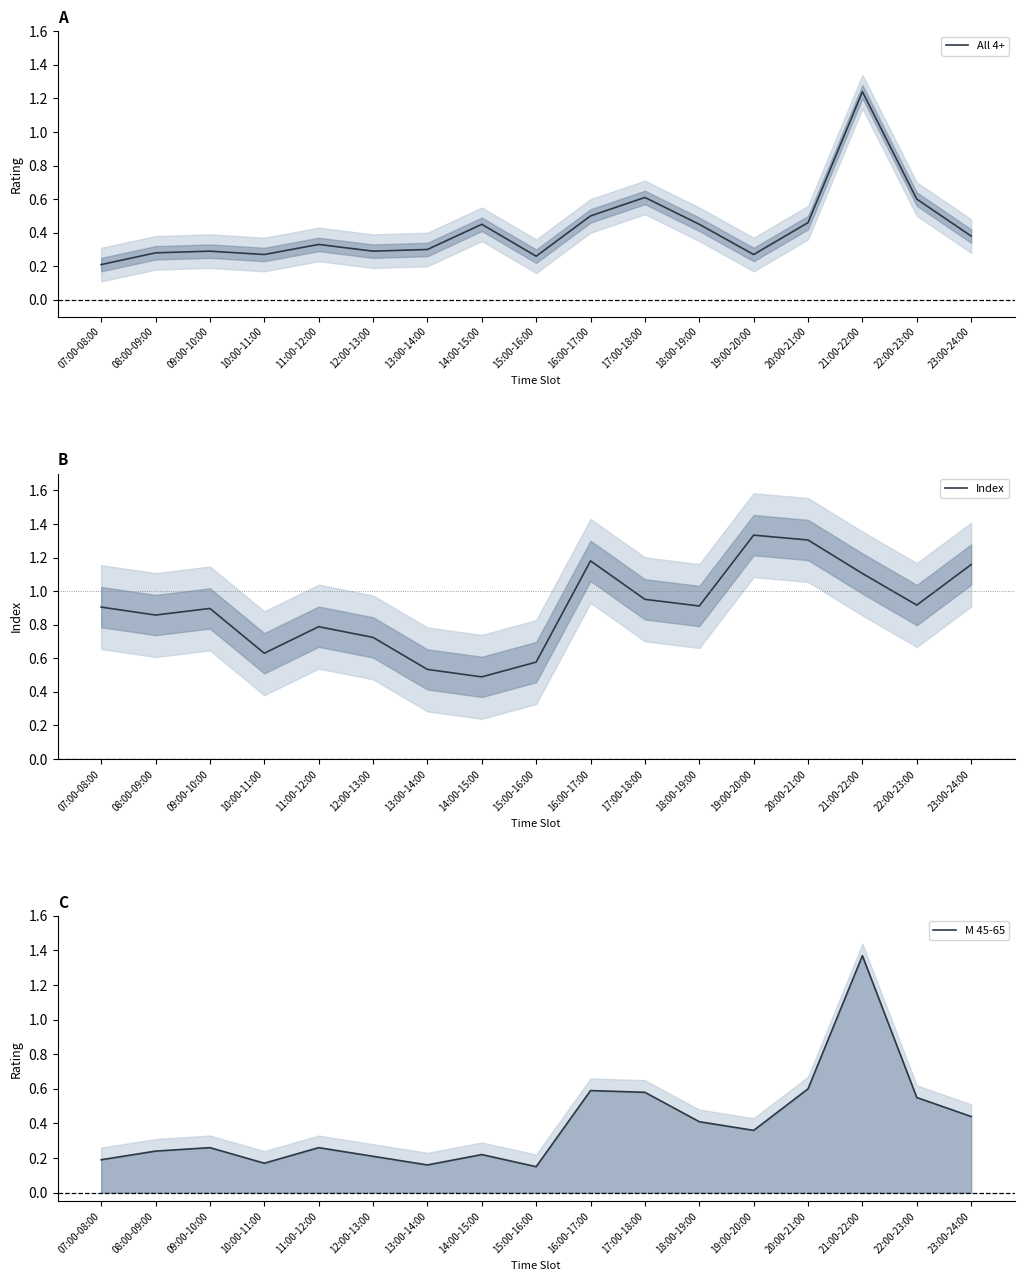

The value of All 4+ at 16:00-17:00 is 0.3. True or false?

False